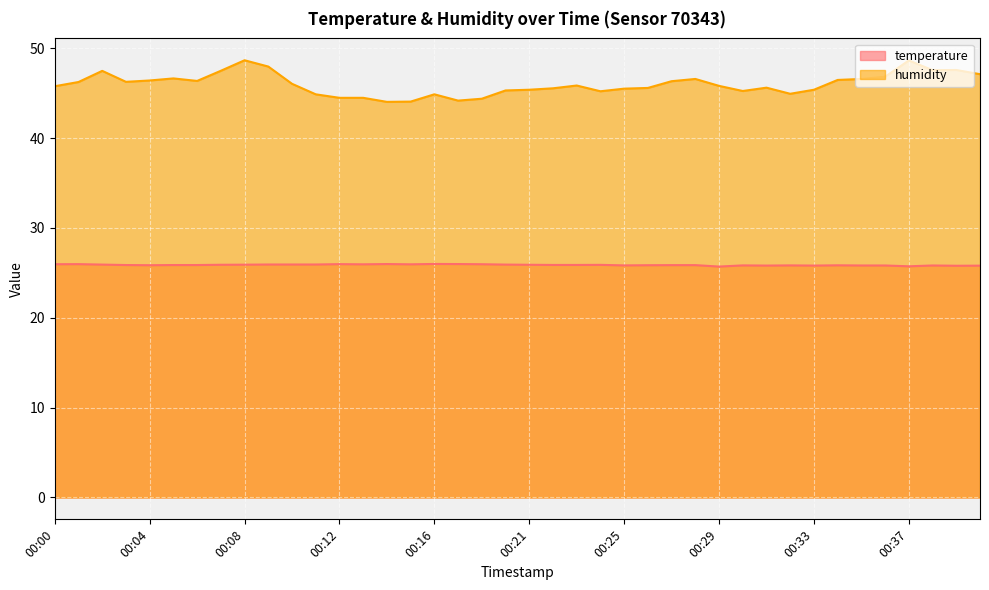

True or false: humidity and temperature intersect in this chart.

False